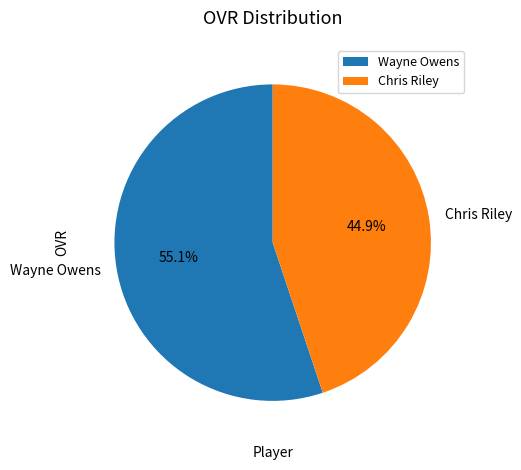

Which slice is the largest?

Wayne Owens